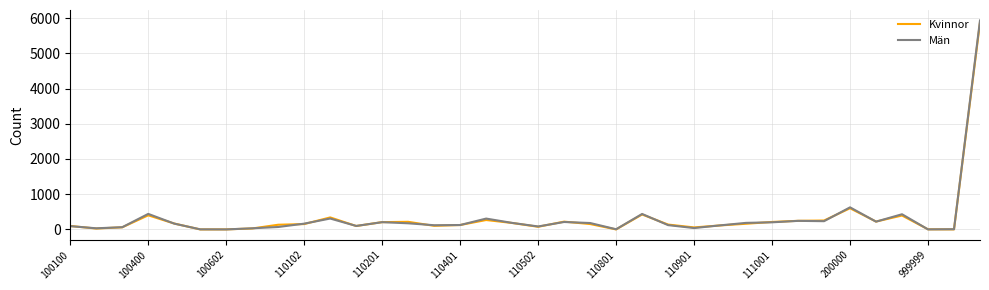

Which series has the largest range (max minus min)?

Män